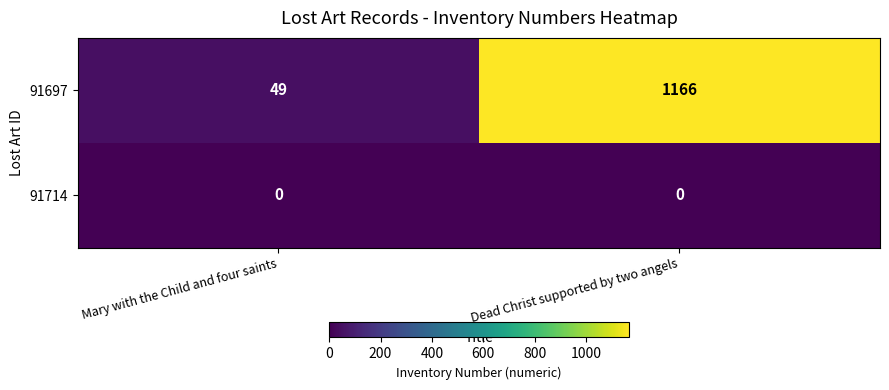

How many distinct data groups are displayed?

2